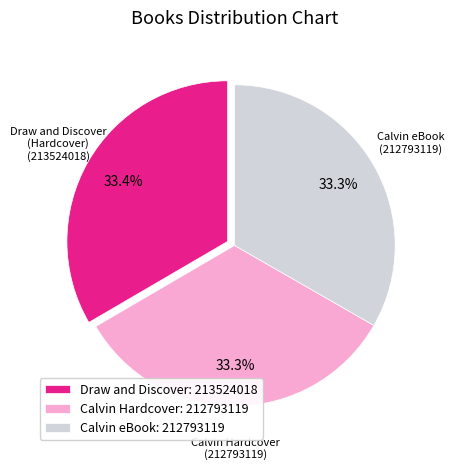

What is the ratio of the value at Calvin Hardcover: 212793119 to the value at Draw and Discover: 213524018?

1.0